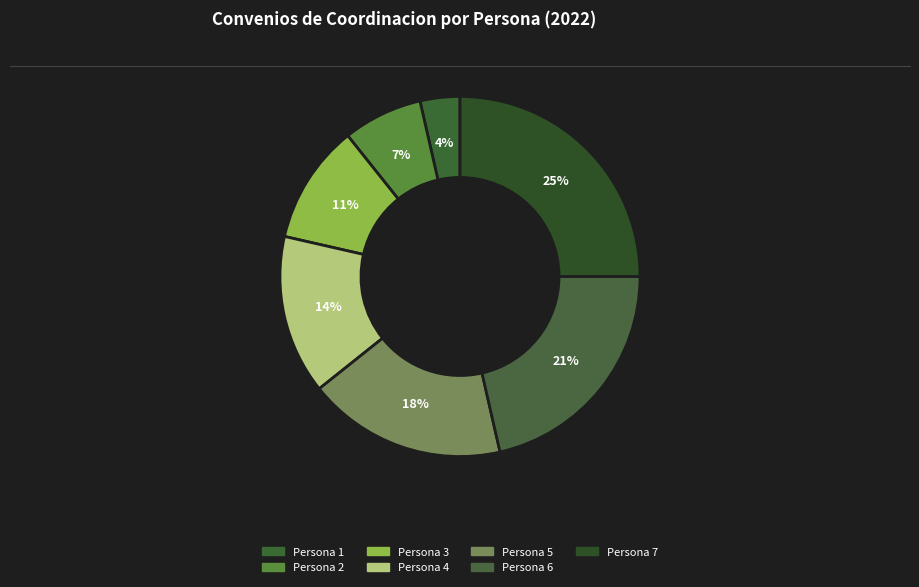

What percentage is the Persona 4 slice, to the nearest percent?

14%